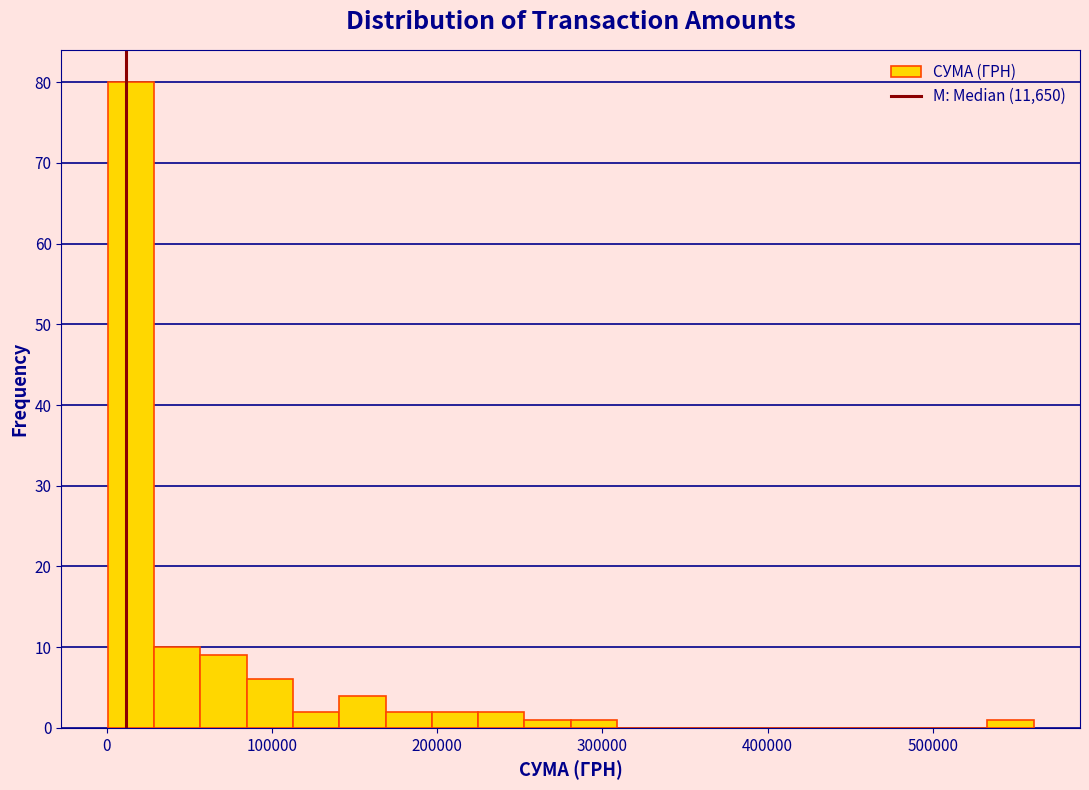

Around what value on the x-axis is the tallest bar? Give the approximate position of its centre, as read against the axis.

10000